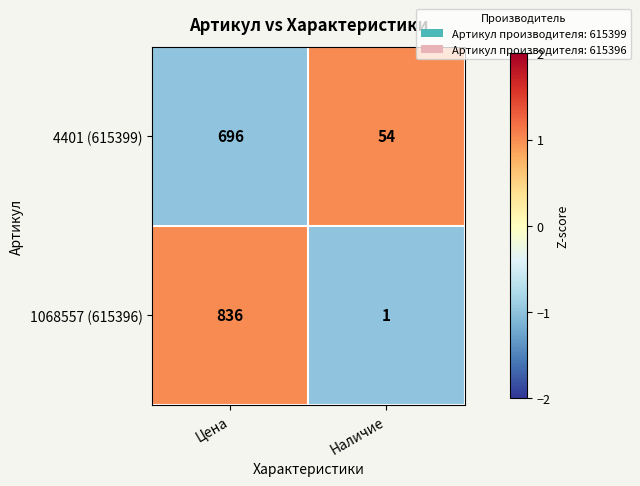

Which series changed the most between Цена and Наличие?

1068557 (615396)